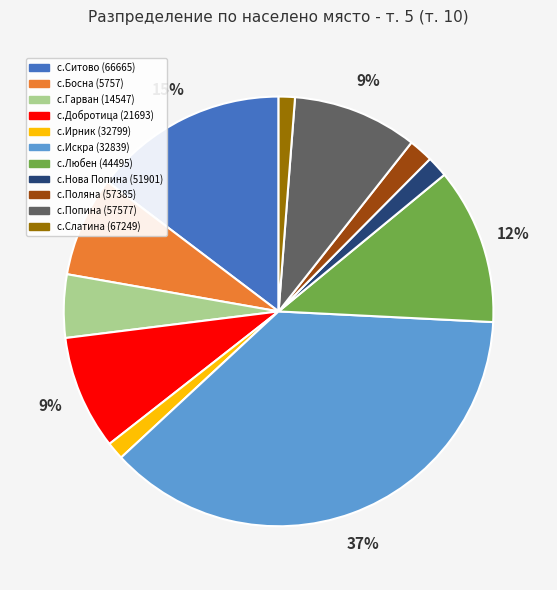

Which has a higher value, с.Слатина (67249) or с.Любен (44495)?

с.Любен (44495)